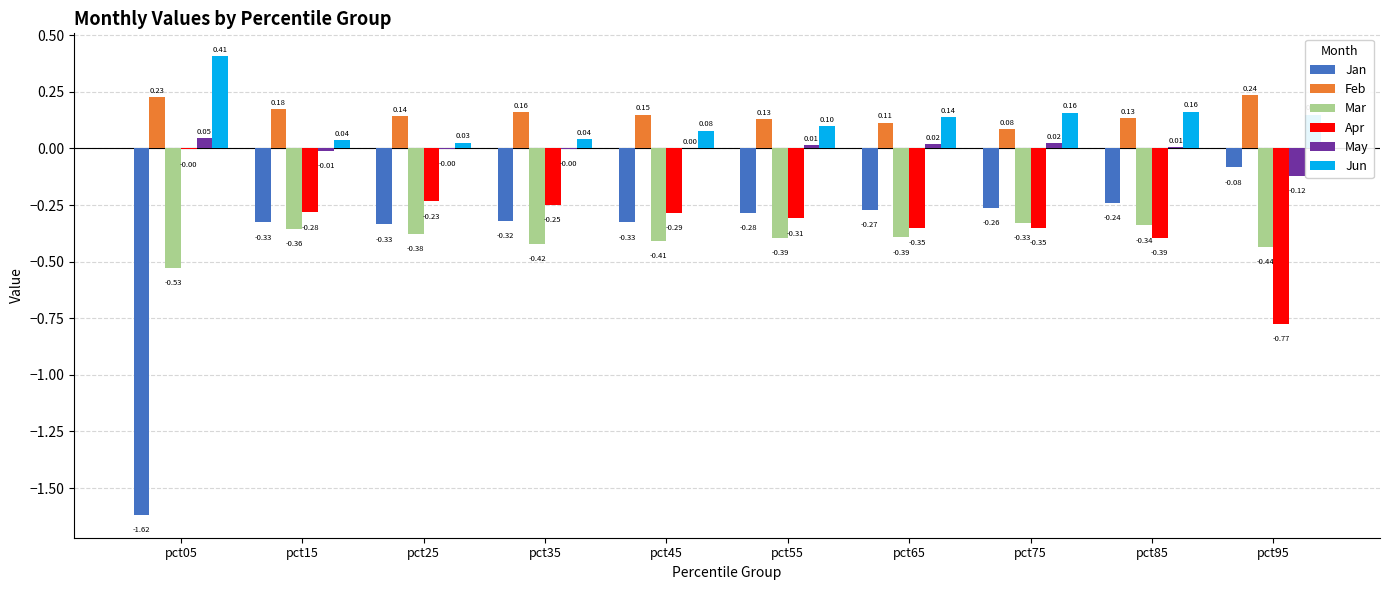

Is the value of Jan at pct55 greater than the value of Feb at pct85?

No